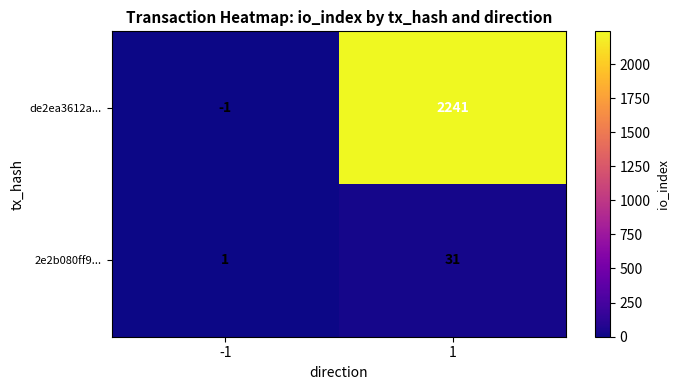

Which series has the largest total across all categories?

de2ea3612a...